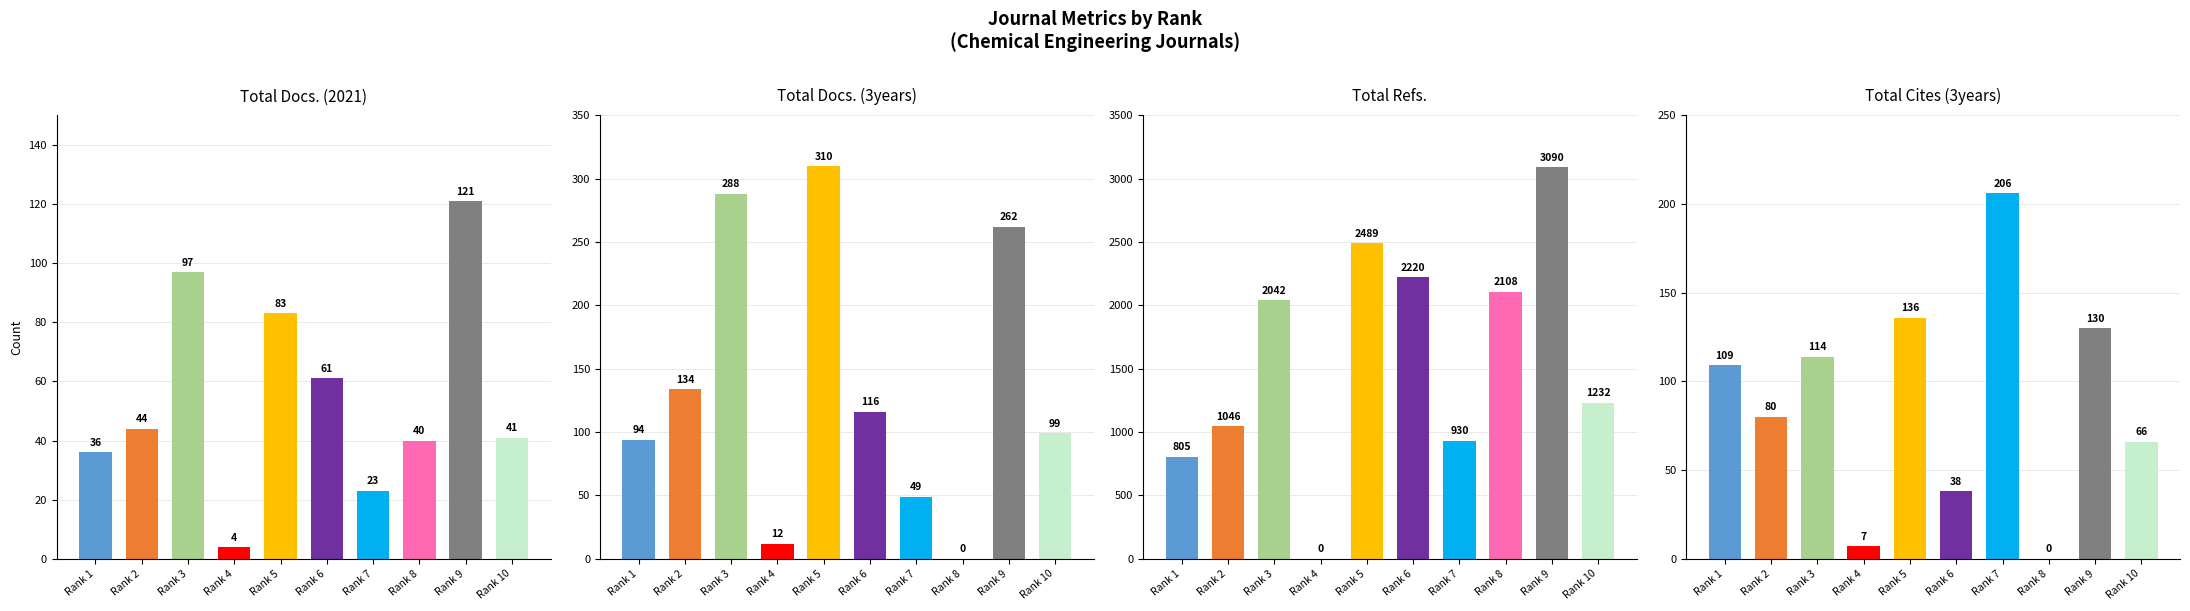

Rank the series at Rank 8 from lowest to highest value.

Total Docs. (3years), Total Cites (3years), Total Docs. (2021), Total Refs.